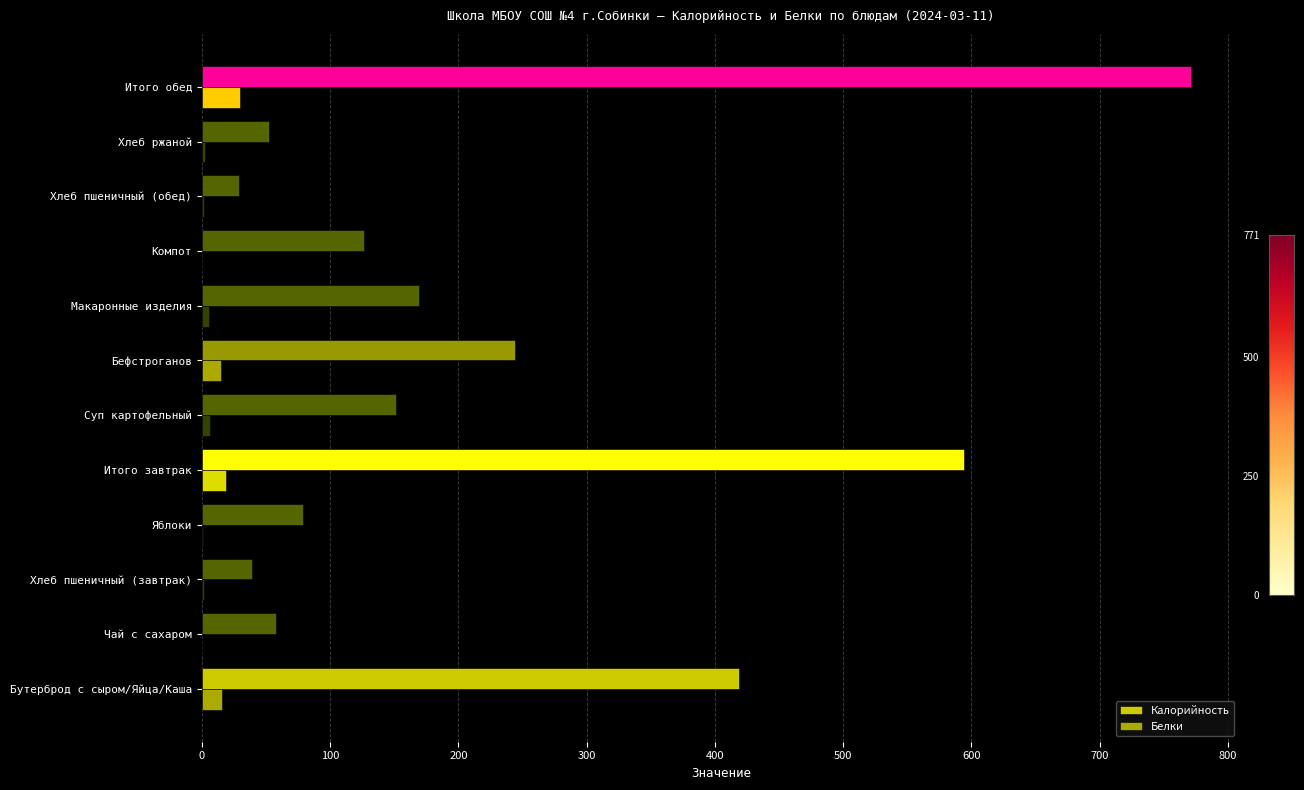

True or false: Калорийность has a value of 419.0 at Бутерброд с сыром/Яйца/Каша.

True